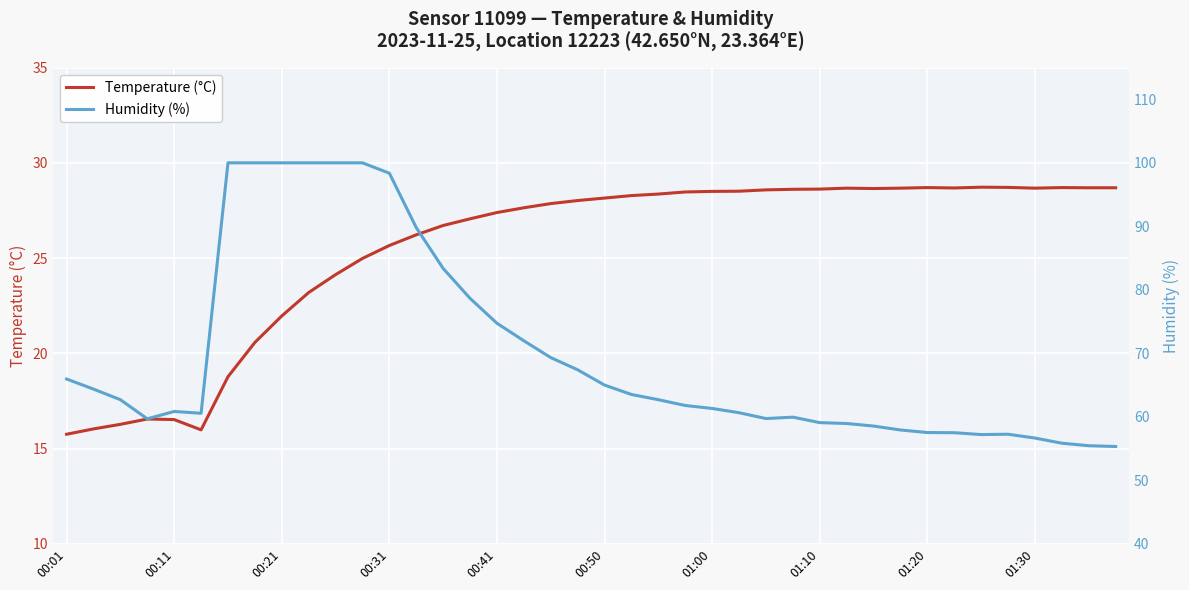

List the series in order of their peak value, highest first.

Humidity (%), Temperature (°C)